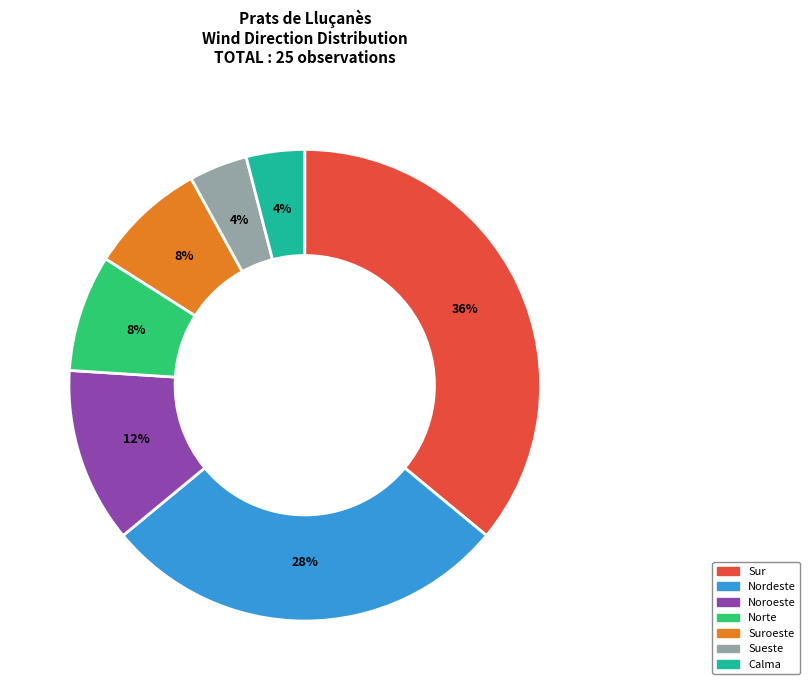

How many slices are in this pie chart?

7